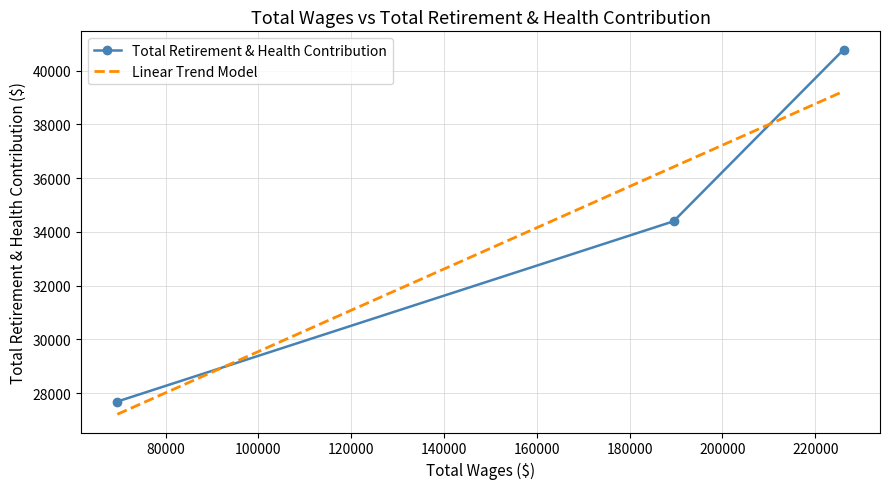

Reading left to right, what are all the values shown in this chart?

Executive Assistant=27688	City Engineer=34393	City Manager=40782